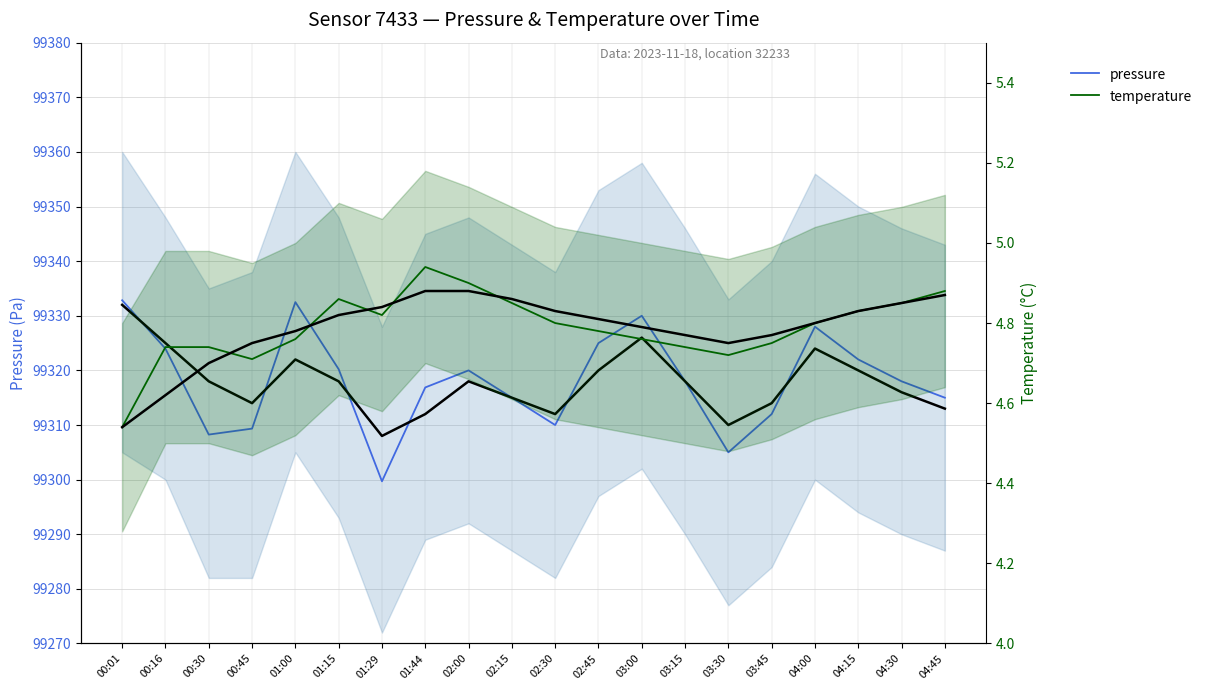

What is the sum of all temperature values?

95.8